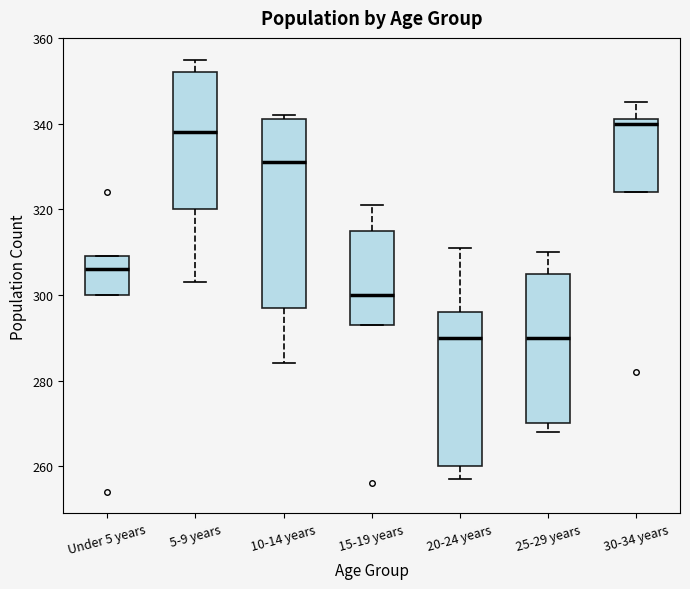

Reading left to right, transcribe this box plot: for each box, give where its median line is, the range the box spans, and where its two whiskers end, as read against the y-axis. The values are not printed on the chart, so give them approximately, as read against the axis.

Under 5 years: median 306, box 300 to 310, whiskers 300 to 310
5-9 years: median 338, box 320 to 352, whiskers 304 to 356
10-14 years: median 332, box 298 to 342, whiskers 284 to 342 (just above the box's upper edge)
15-19 years: median 300, box 294 to 316, whiskers 294 to 322
20-24 years: median 290, box 260 to 296, whiskers 258 to 312
25-29 years: median 290, box 270 to 306, whiskers 268 to 310
30-34 years: median 340, box 324 to 342, whiskers 324 to 346